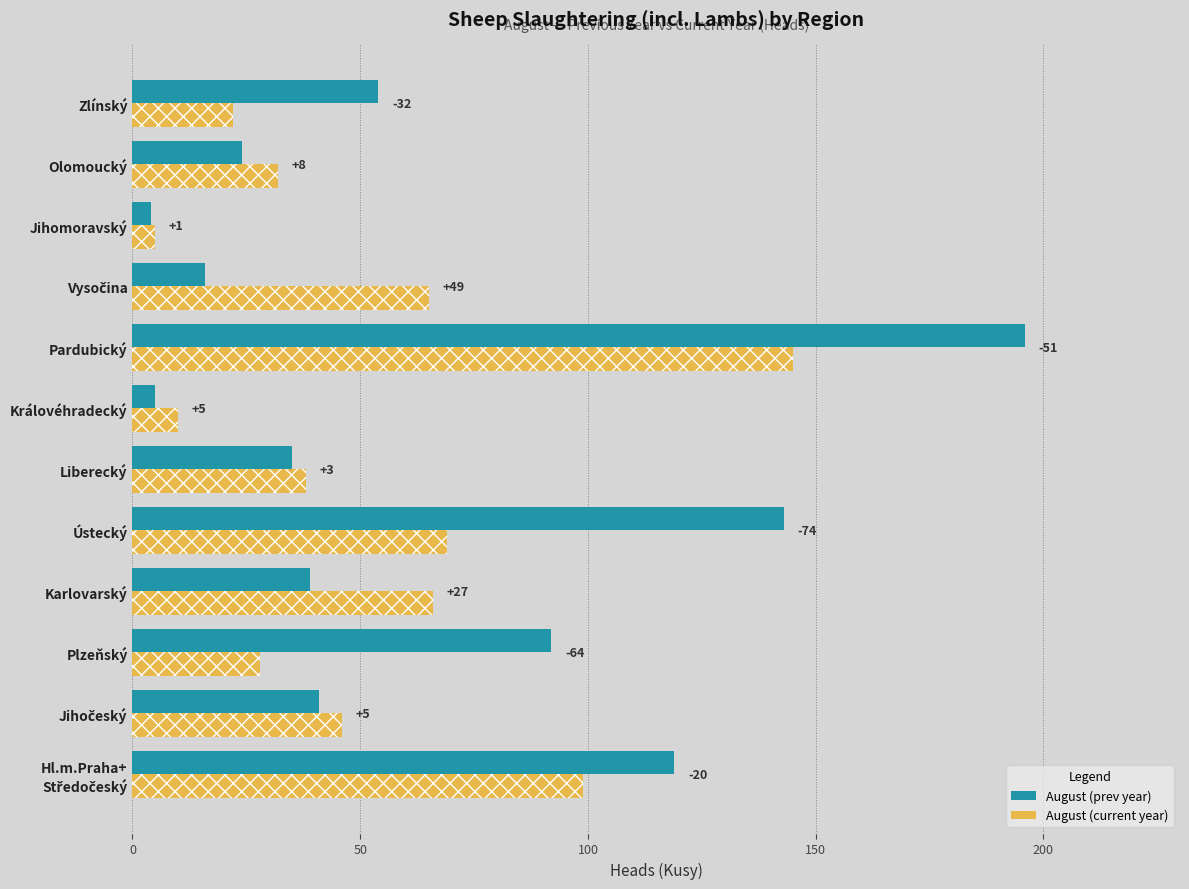

List the series in order of their overall mean, lowest first.

August (current year), August (prev year)